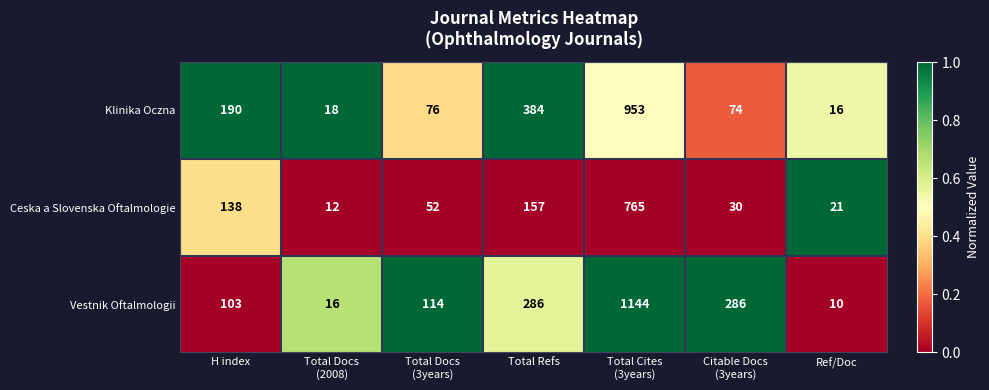

Which series changed the most between Total Refs and Ref/Doc?

Klinika Oczna